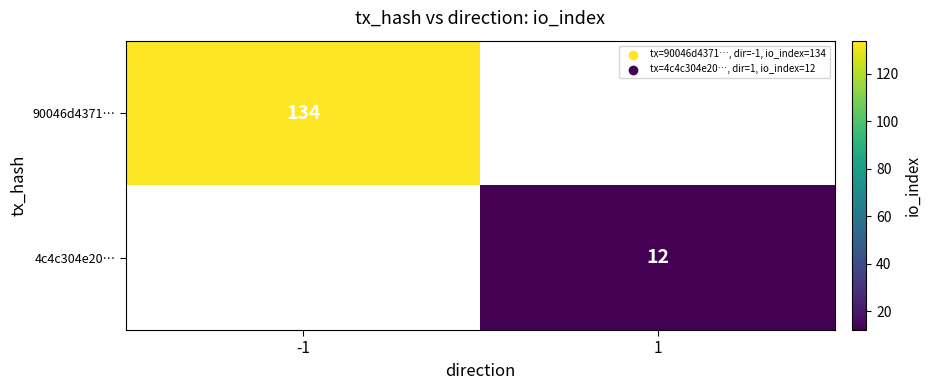

The value of 90046d4371… at -1 is 72. True or false?

False